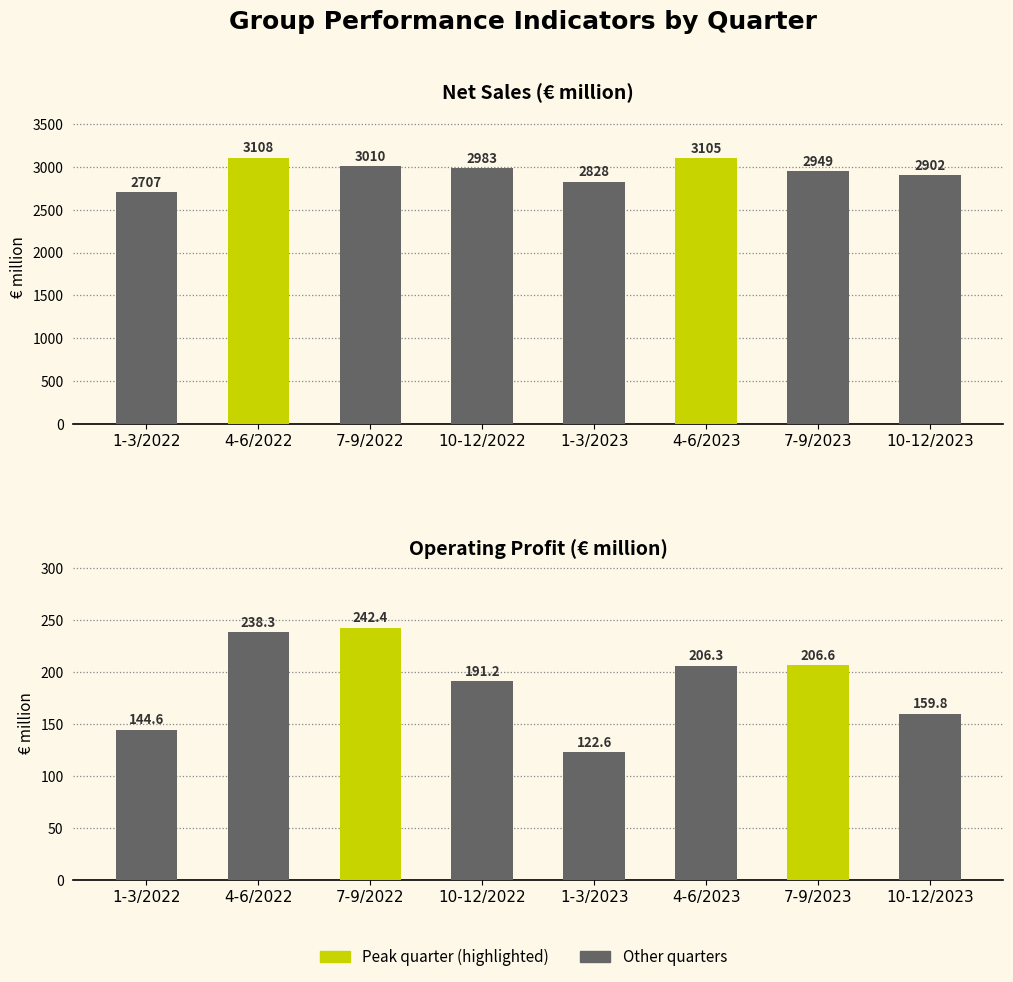

What is the total value across all series at 10-12/2022?

3174.6